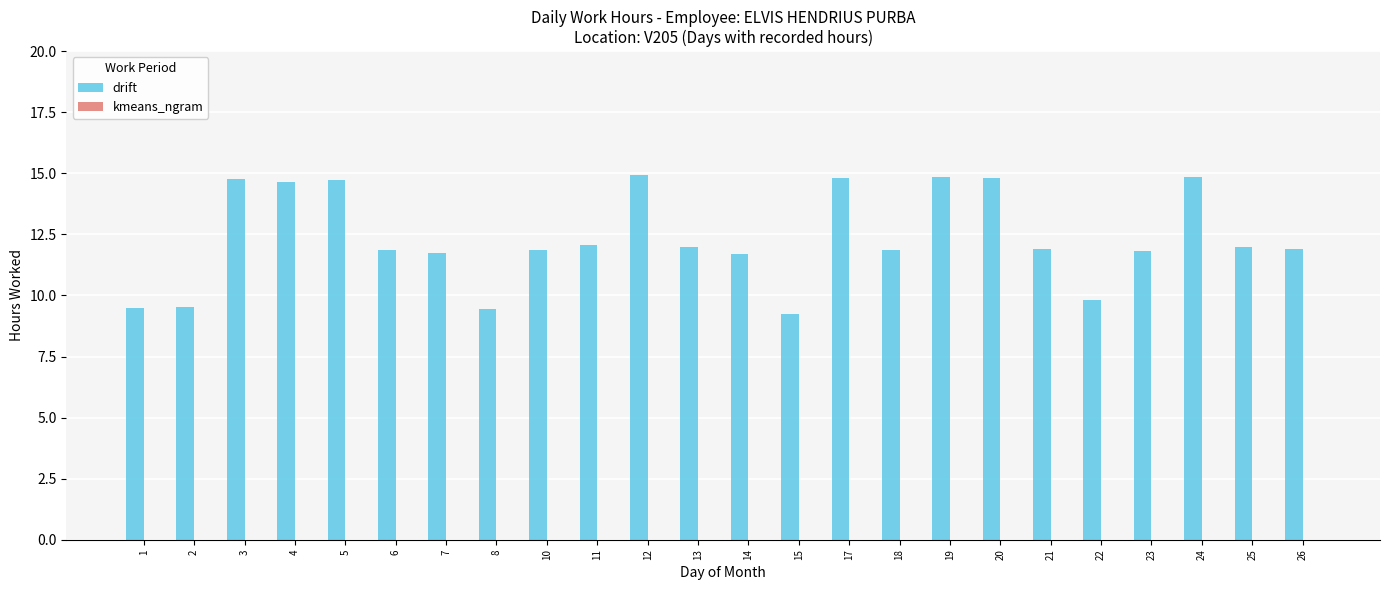

What is the sum of all values?

296.5